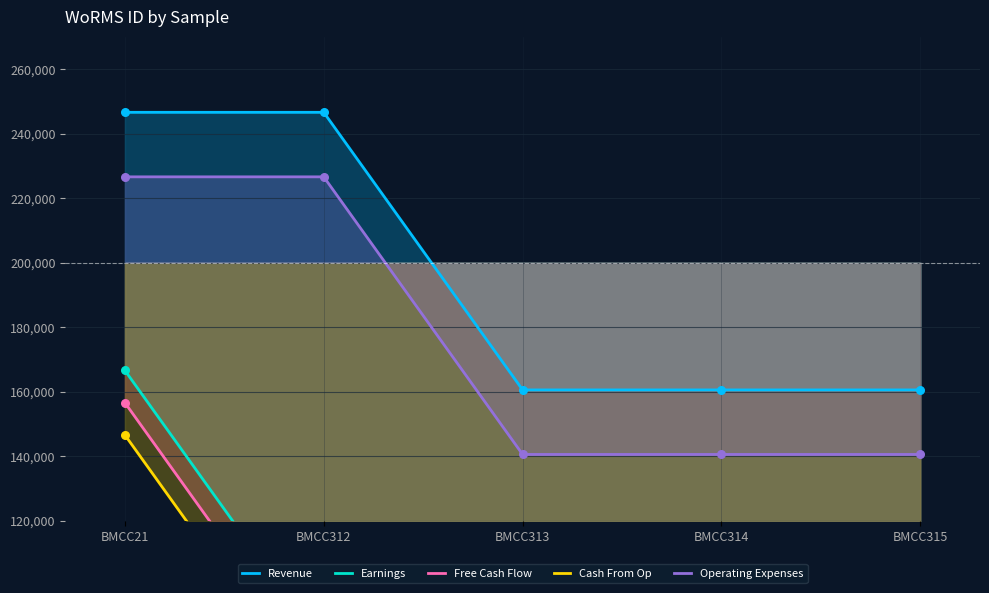

Which series contains the lowest Y value?

Cash From Op